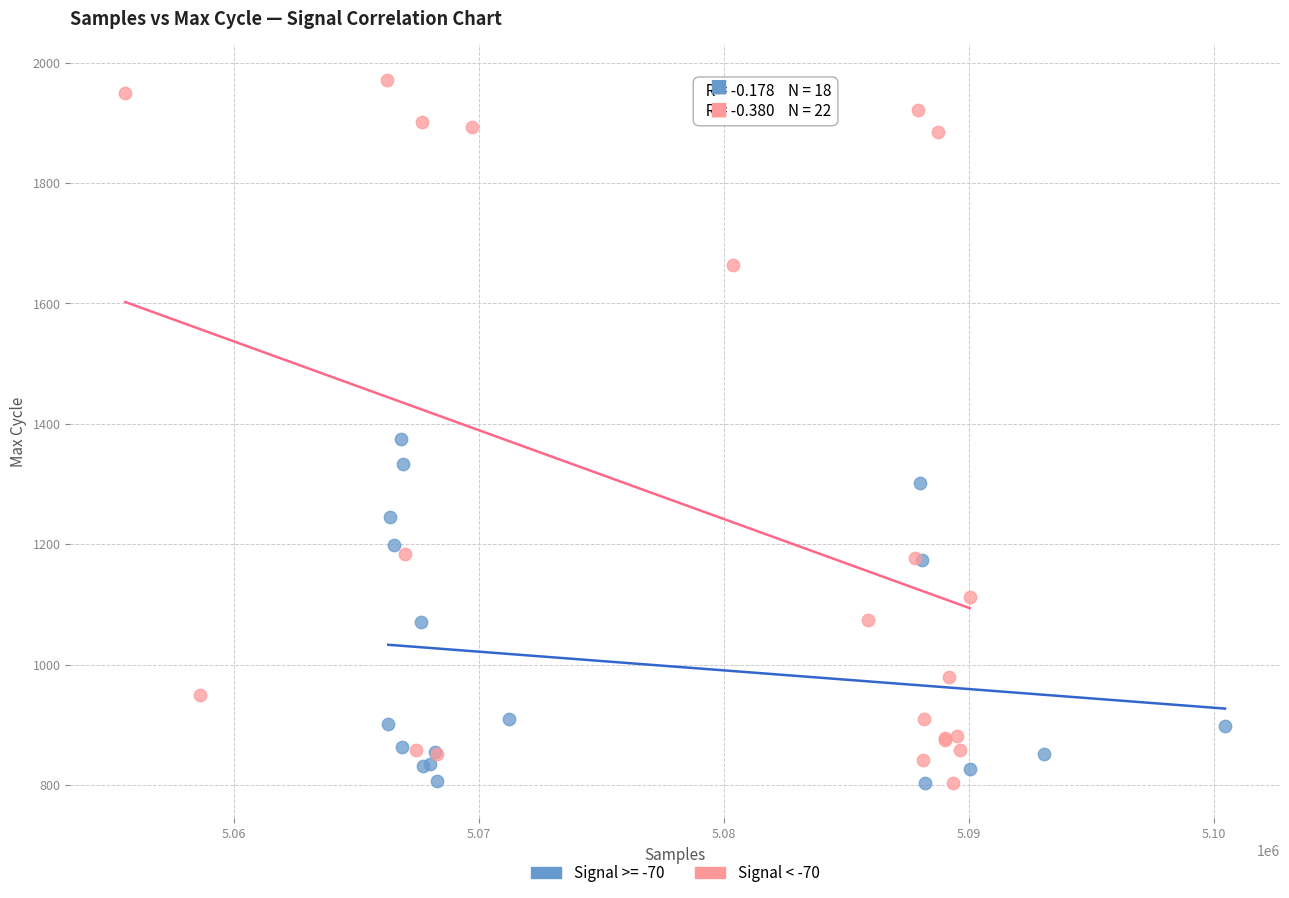

Which series reaches the maximum Y coordinate?

Signal < -70